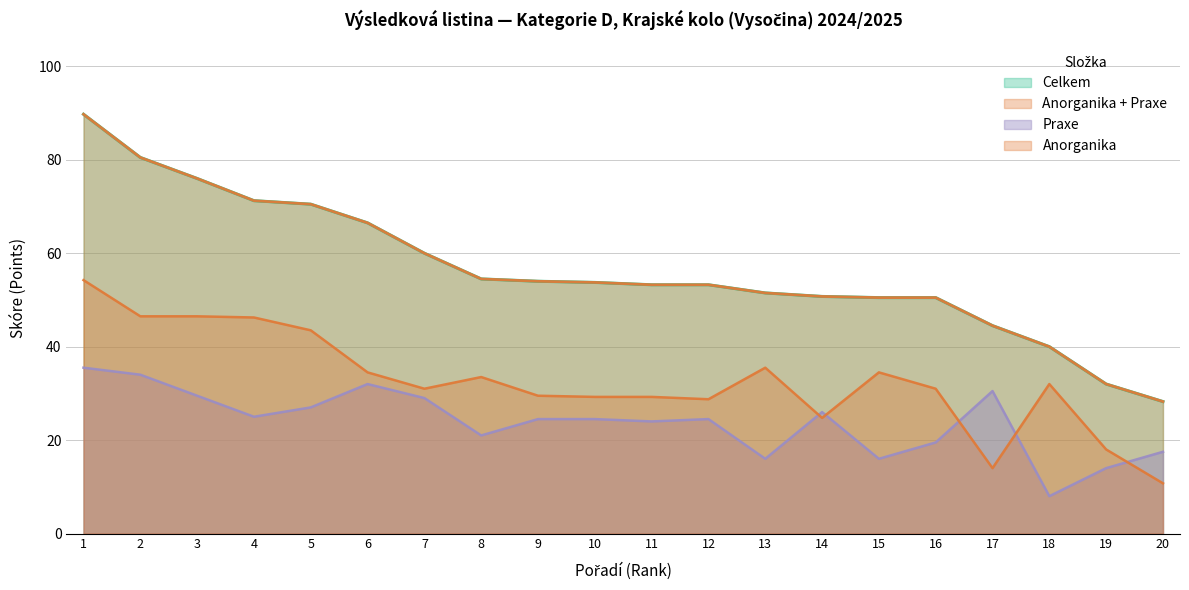

What is the total value across all series at 9?

108.0